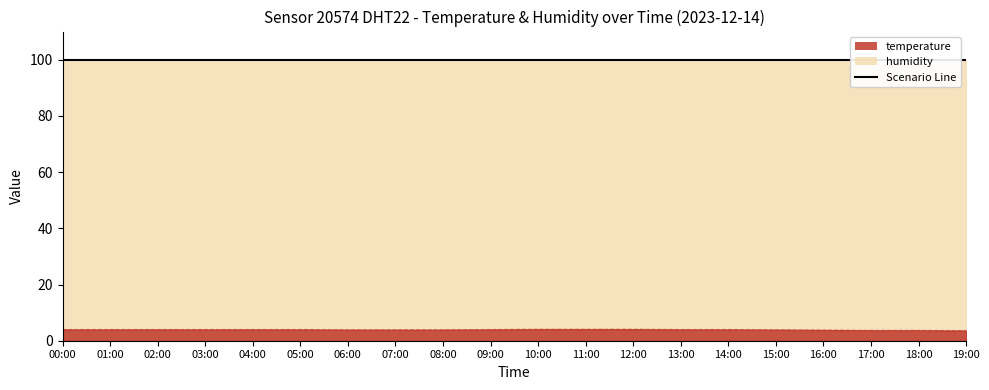

Is it true that the value at 07:00 is 3.9?

True